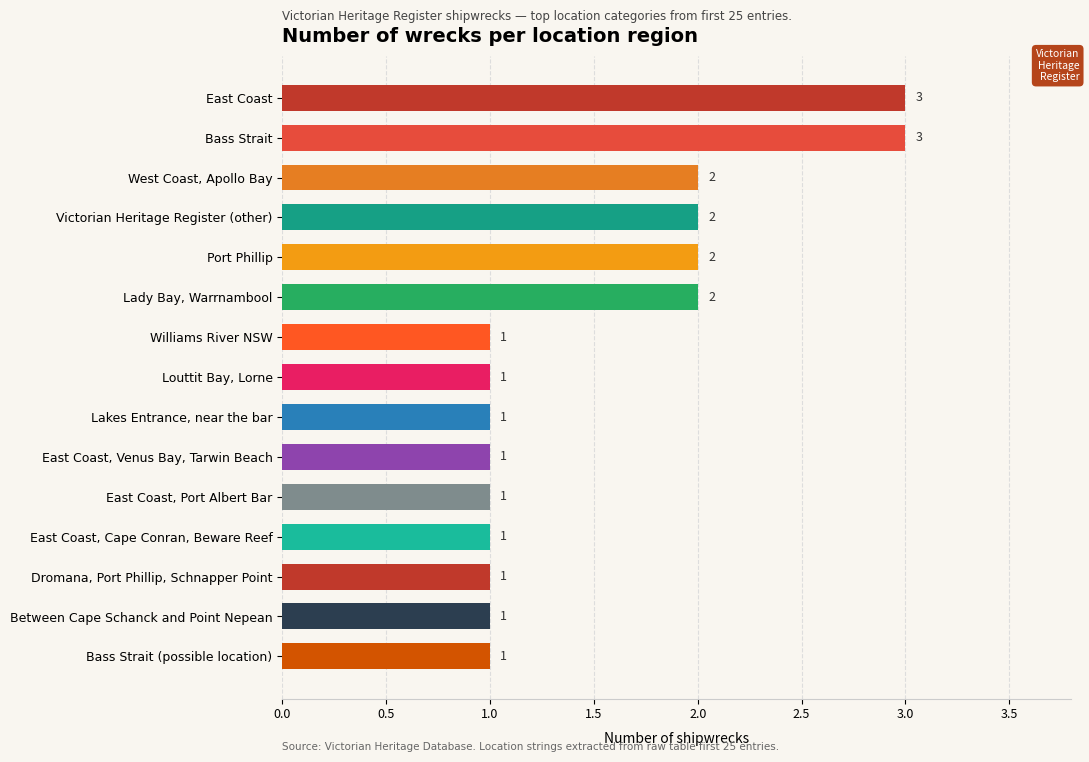

What is the difference between the maximum and minimum values?

2